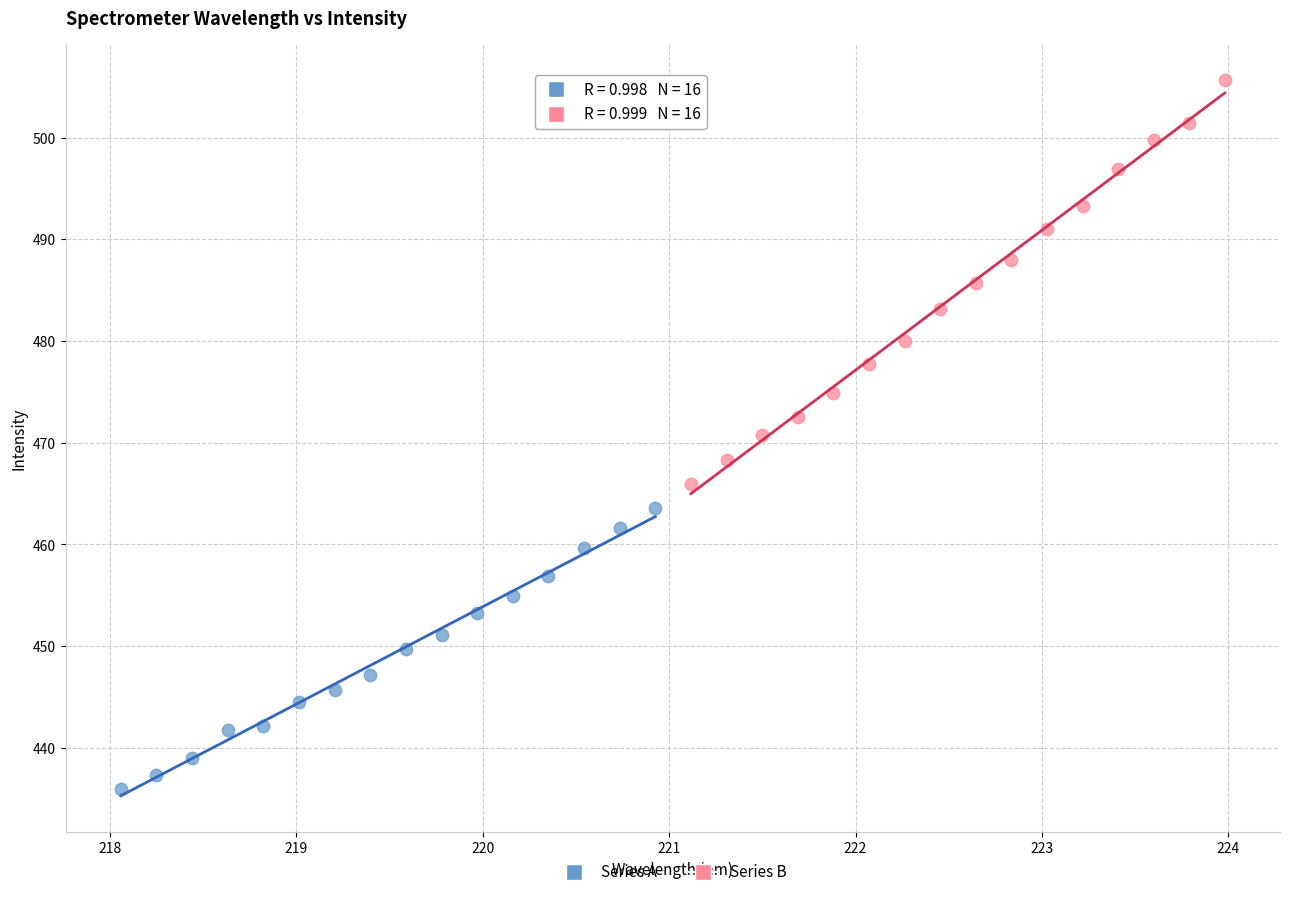

Which series reaches the minimum Y coordinate?

Series A